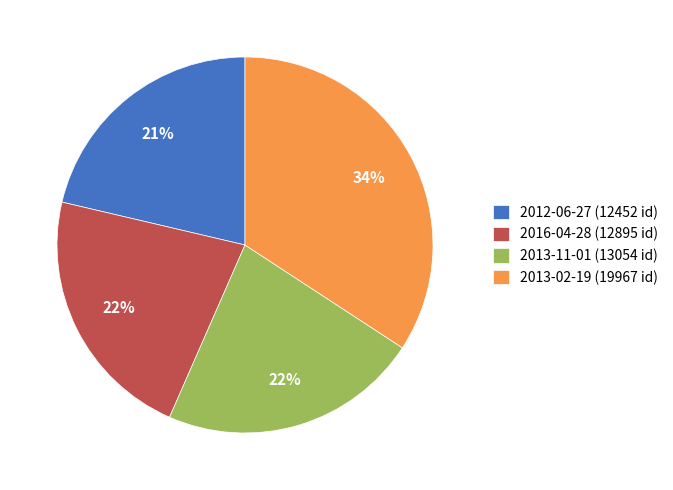

Which slice is the largest?

2013-02-19